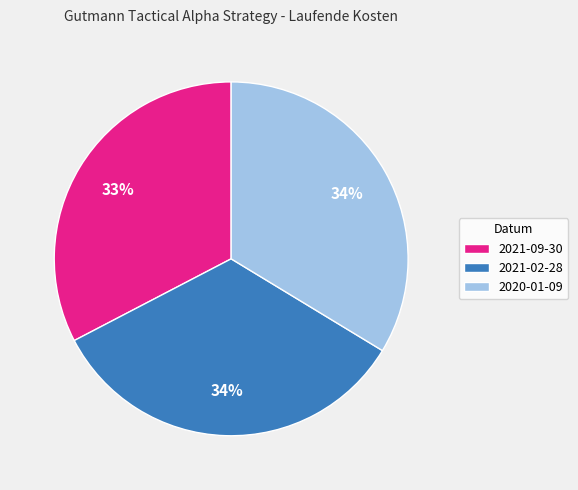

Is the sum of 2021-09-30 and 2021-02-28 greater than half?

Yes